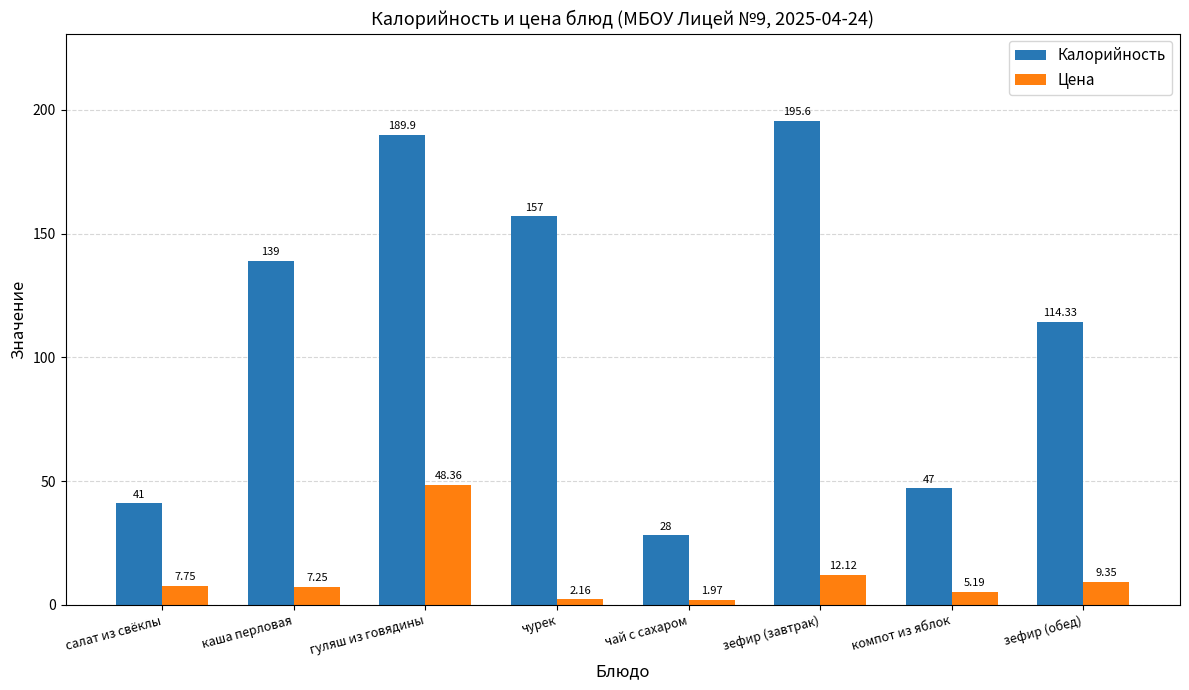

Count the number of data series in this chart.

2